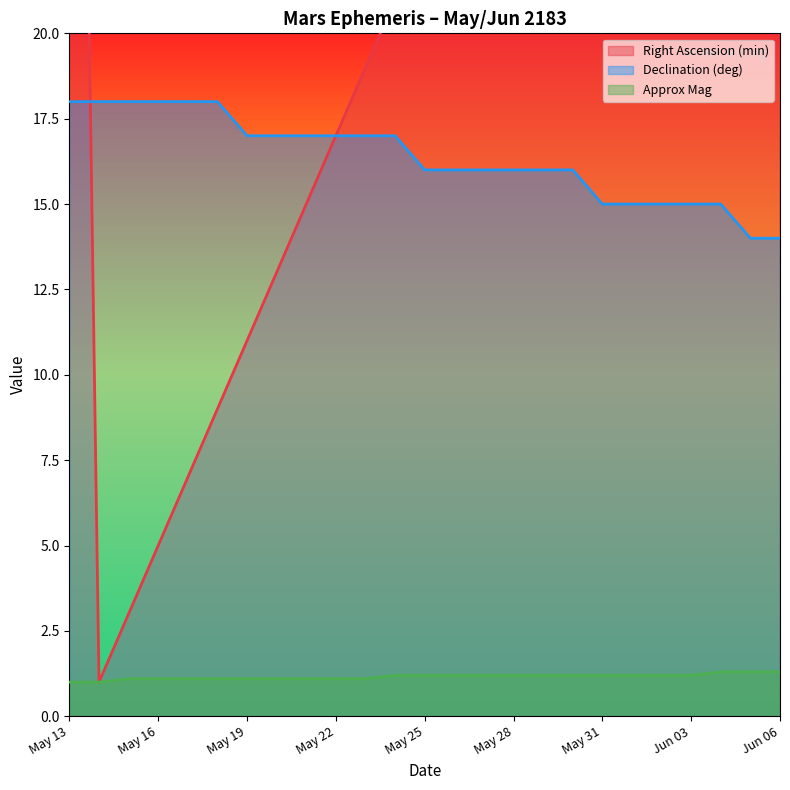

What is the smallest value displayed?

1.0